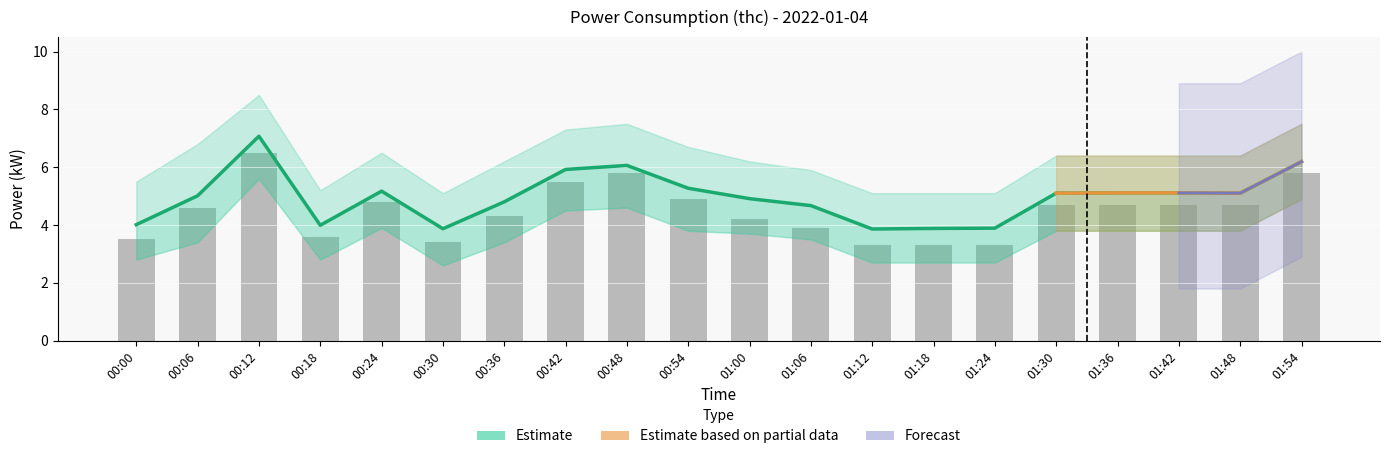

Where is Observed nearest to the value 4?

01:06